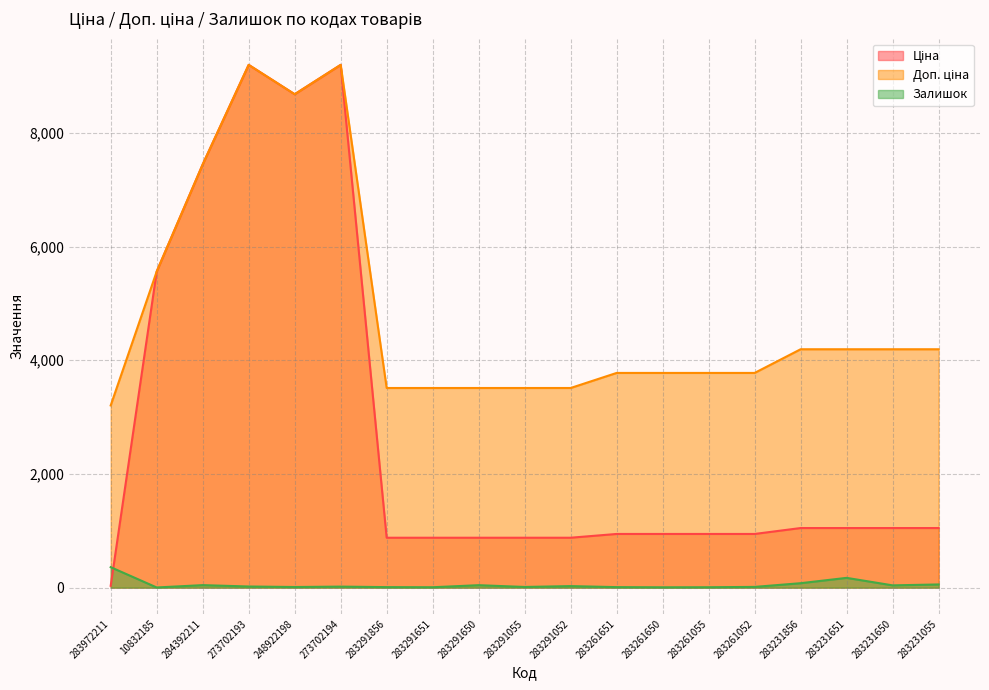

In Ціна, how many points are higher than both neighbors (excluding endpoints)?

2